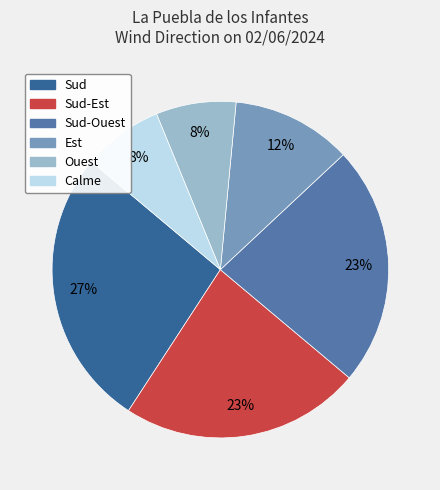

To the nearest percent, what is the average slice percentage?

17%